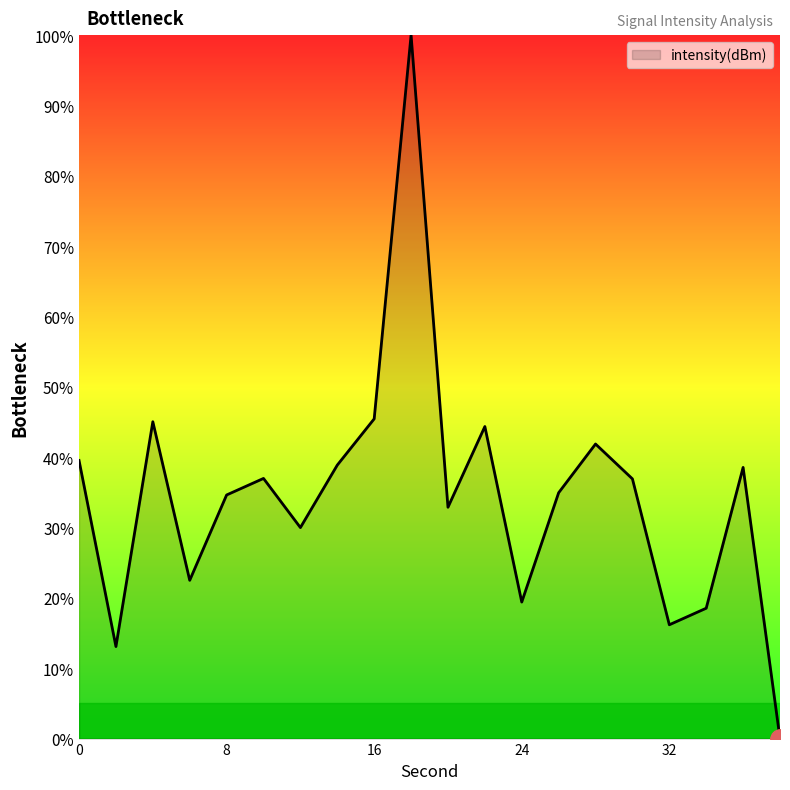

What is the maximum value shown in the chart?

100.0